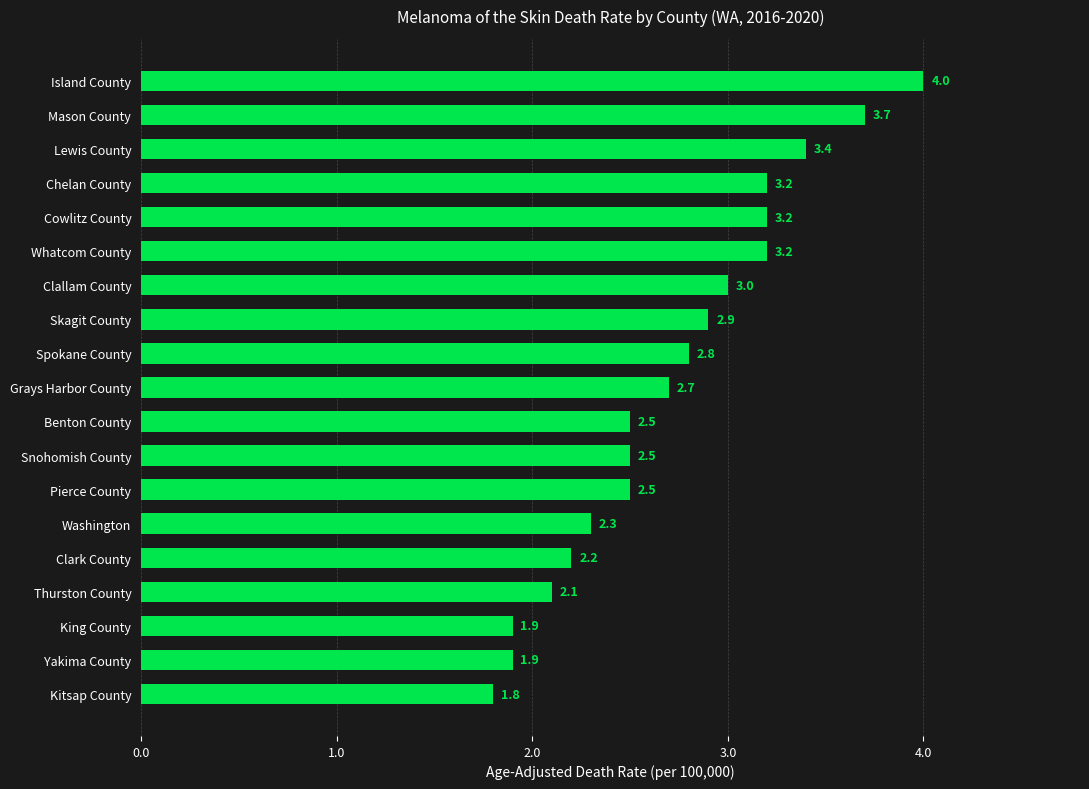

Which category has the highest value across all series?

Island County